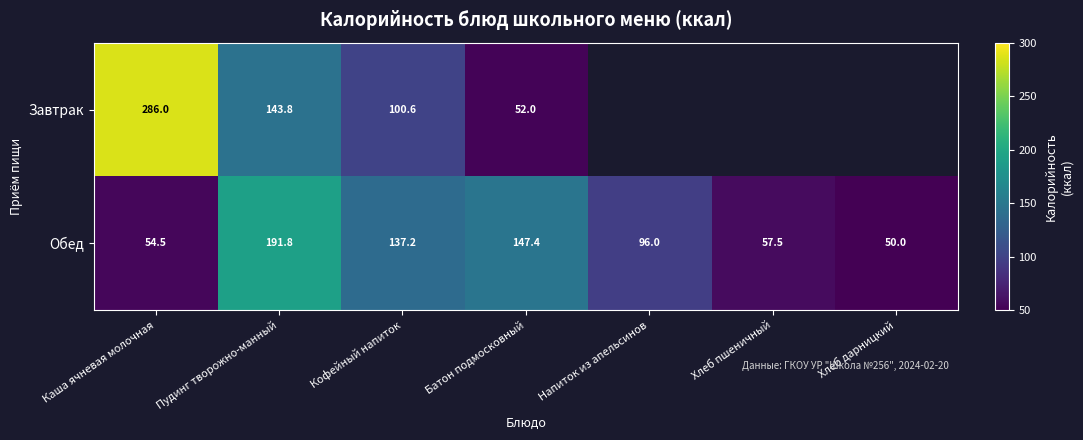

At how many categories does at least one series exceed 35?

7